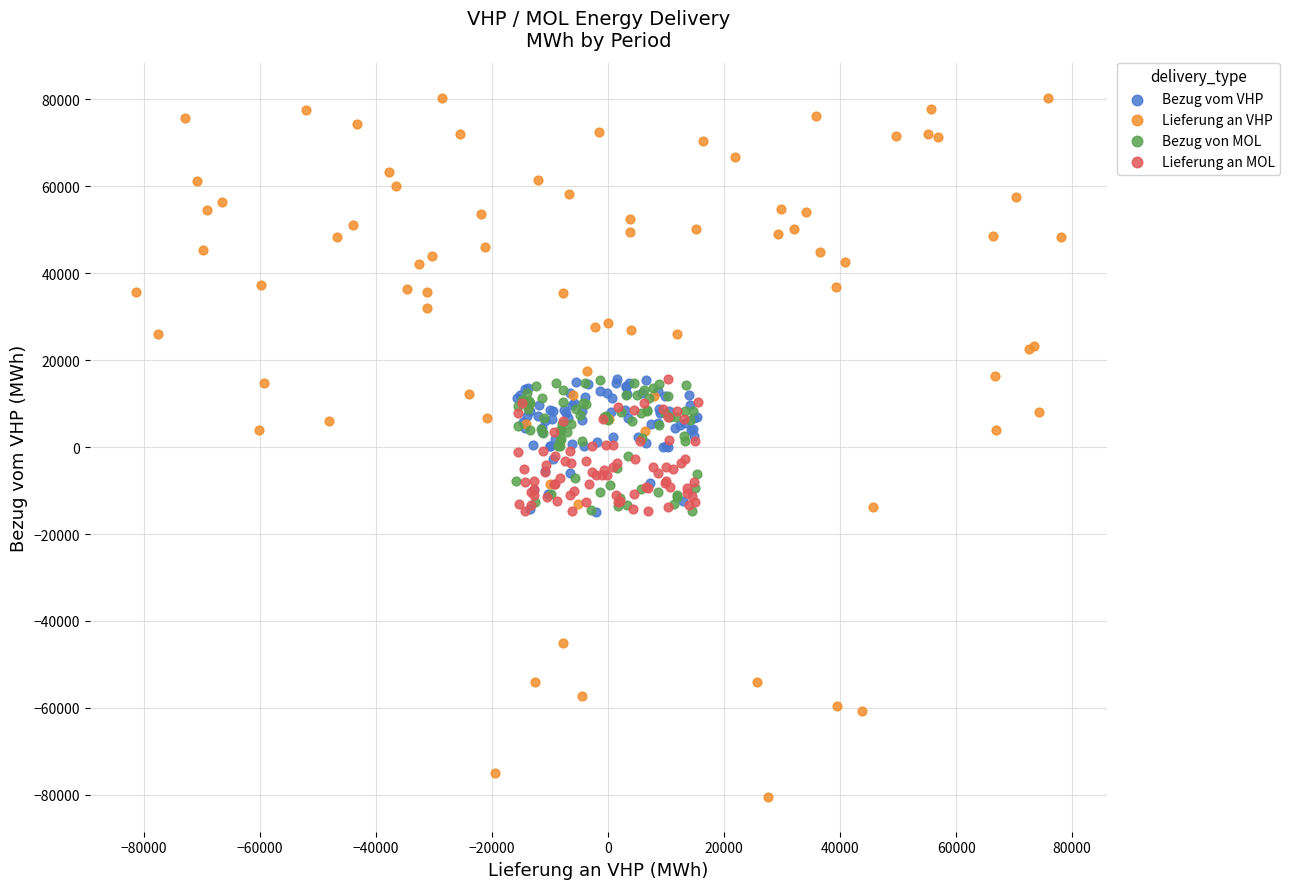

Which series has the largest Y range (max minus min)?

Lieferung an VHP